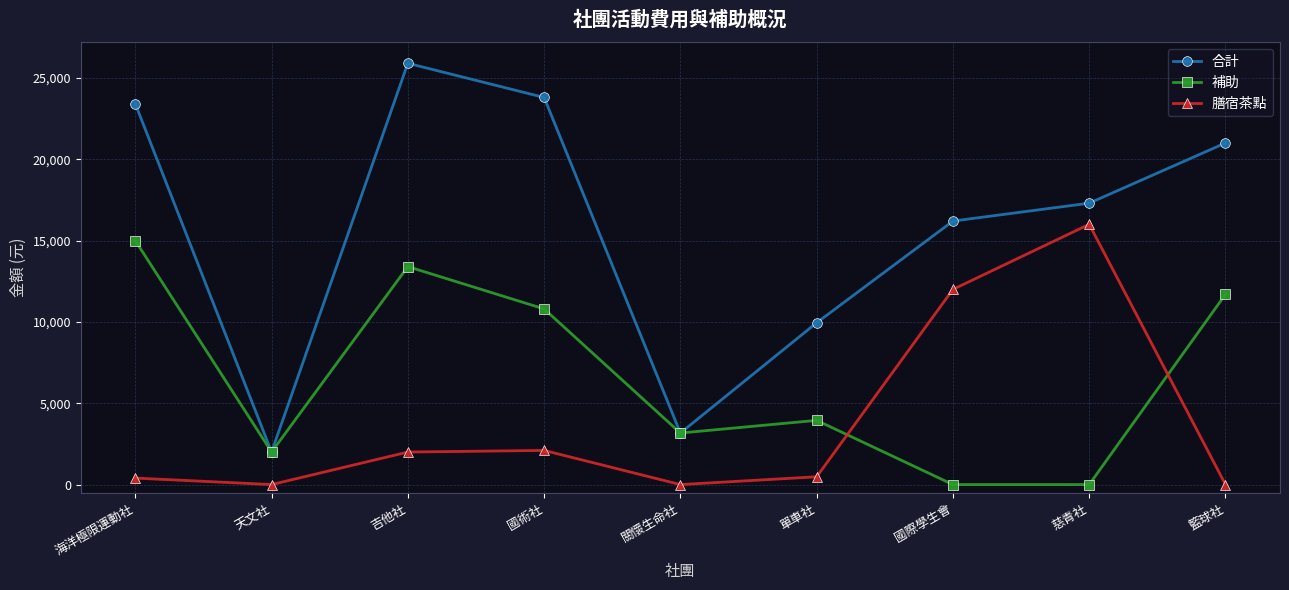

At 單車社, list the series in order from largest to smallest.

合計, 補助, 膳宿茶點